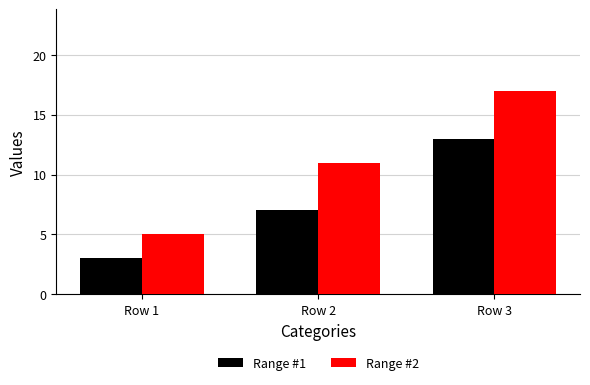

What is the minimum value shown in the chart?

3